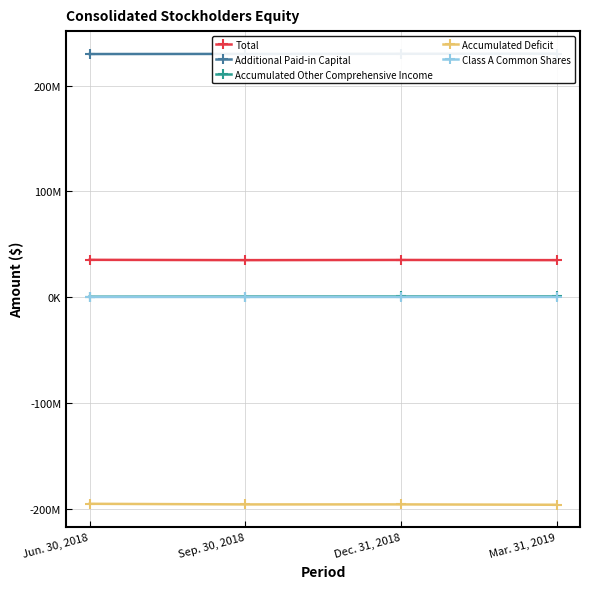

True or false: Accumulated Deficit has more than 1 interior local peaks.

False